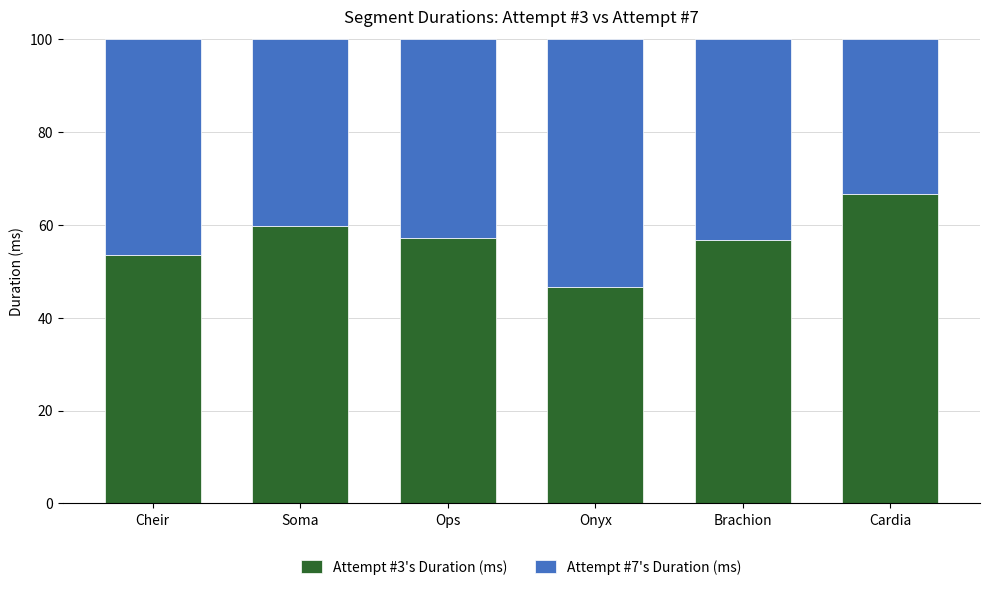

Are the bars horizontal?

No